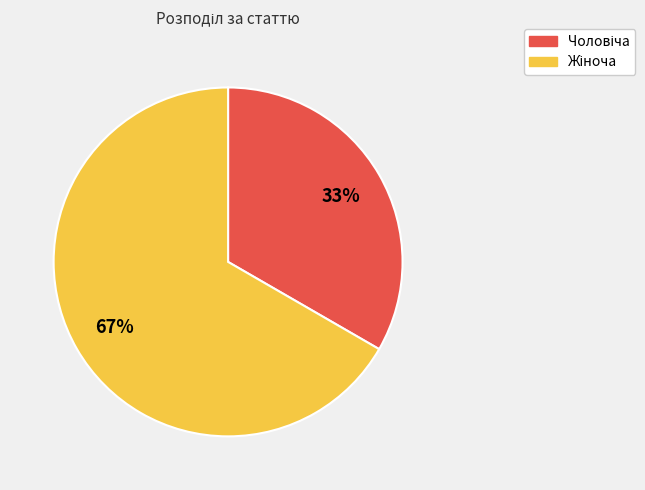

Does any single category account for the majority?

Yes